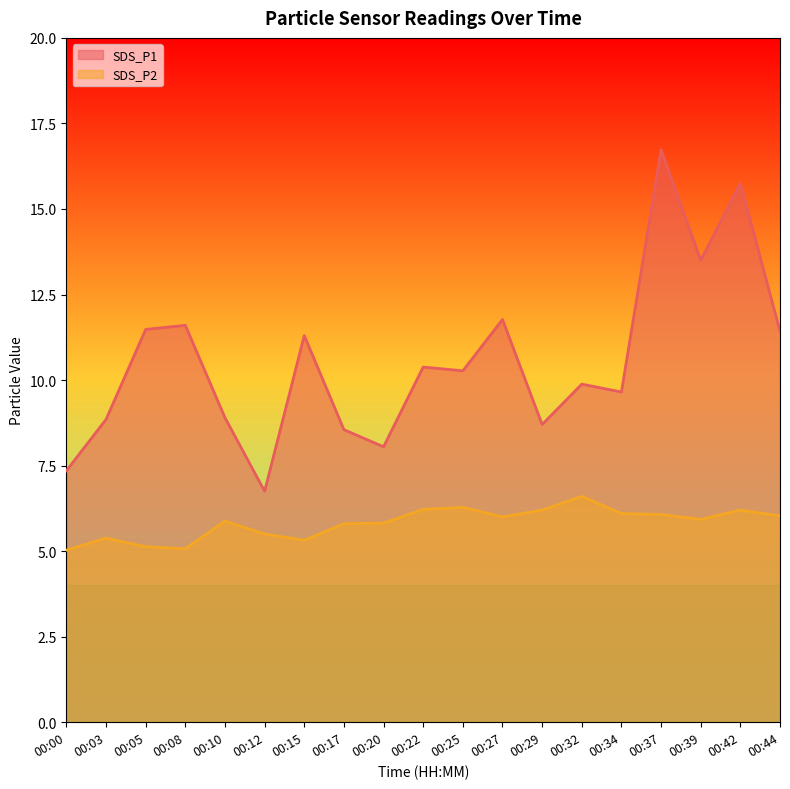

The value of SDS_P1 at 00:34 is 9.7. True or false?

True